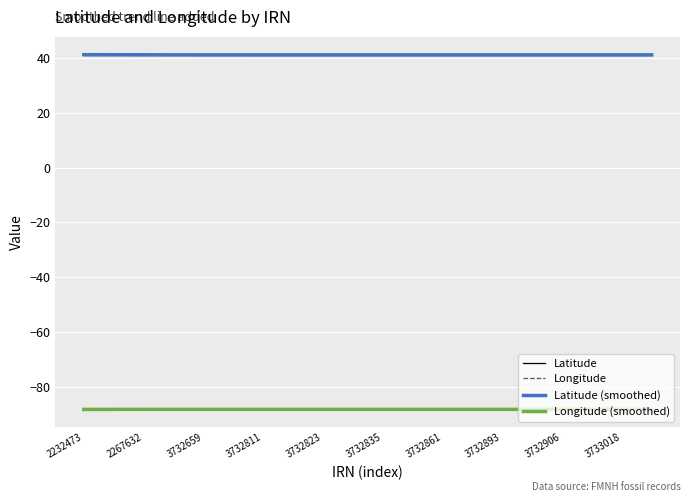

What is the minimum value shown in the chart?

-88.3